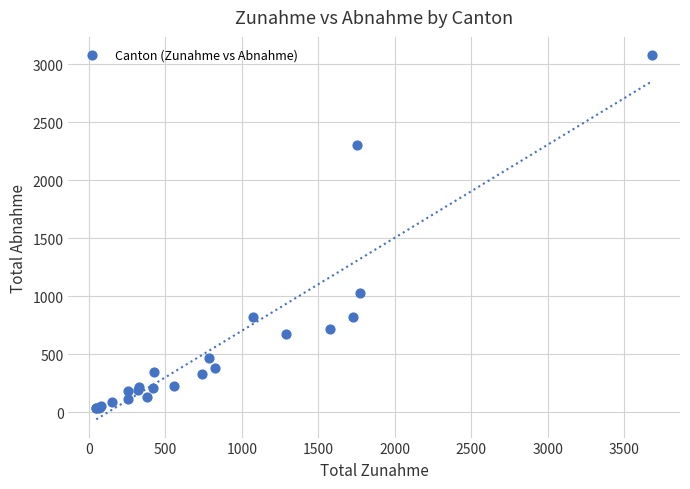

What Y value in the scatter plot is closest to 1557?

1025